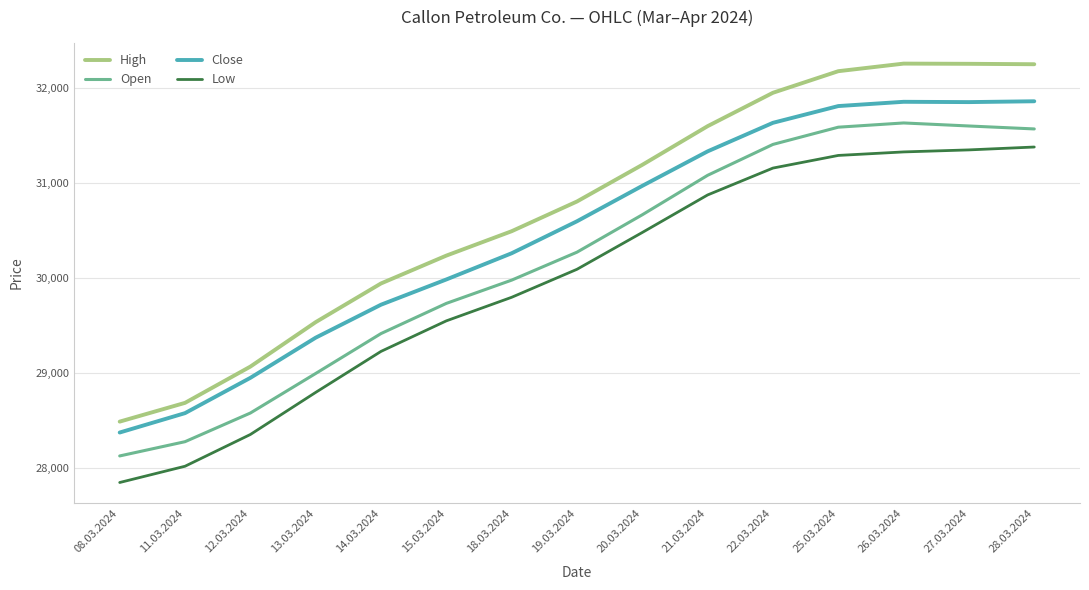

What is the approximate value of Open at 15.03.2024?

29732.5